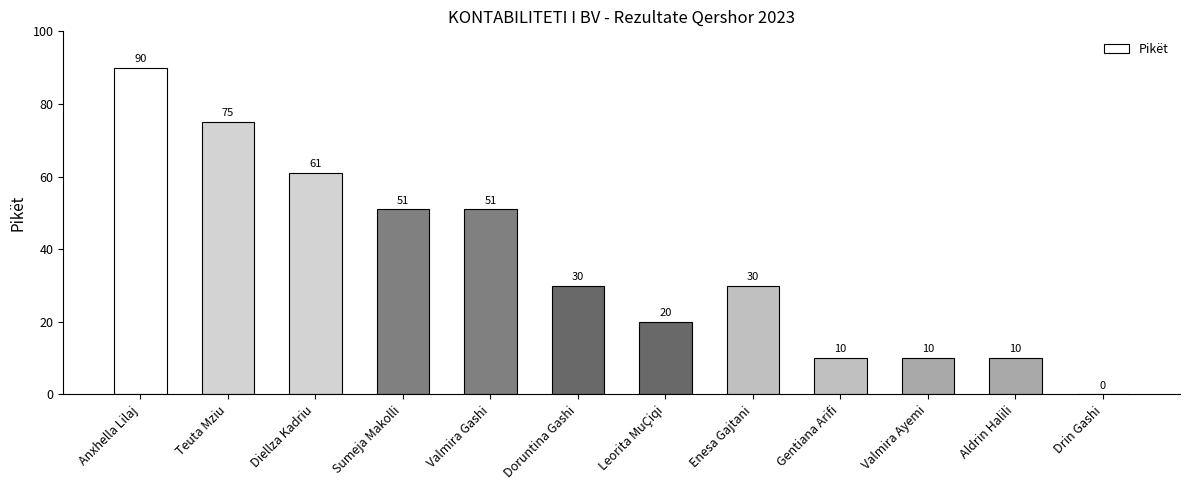

What is the change in value from Teuta Mziu to Enesa Gajtani?

-45